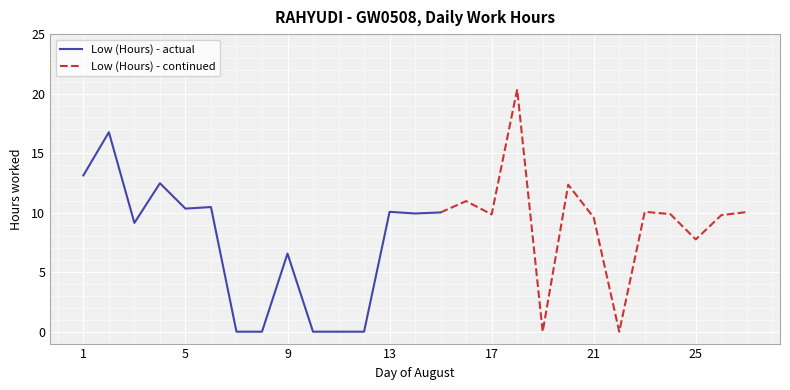

Reading left to right, extract all data points from this chart.

13.1	16.8	9.1	12.5	10.3	10.5	0.0	0.0	6.6	0.0	0.0	0.0	10.1	9.9	10.0	11.0	9.8	20.4	0.0	12.3	9.6	0.0	10.1	9.9	7.8	9.8	10.1